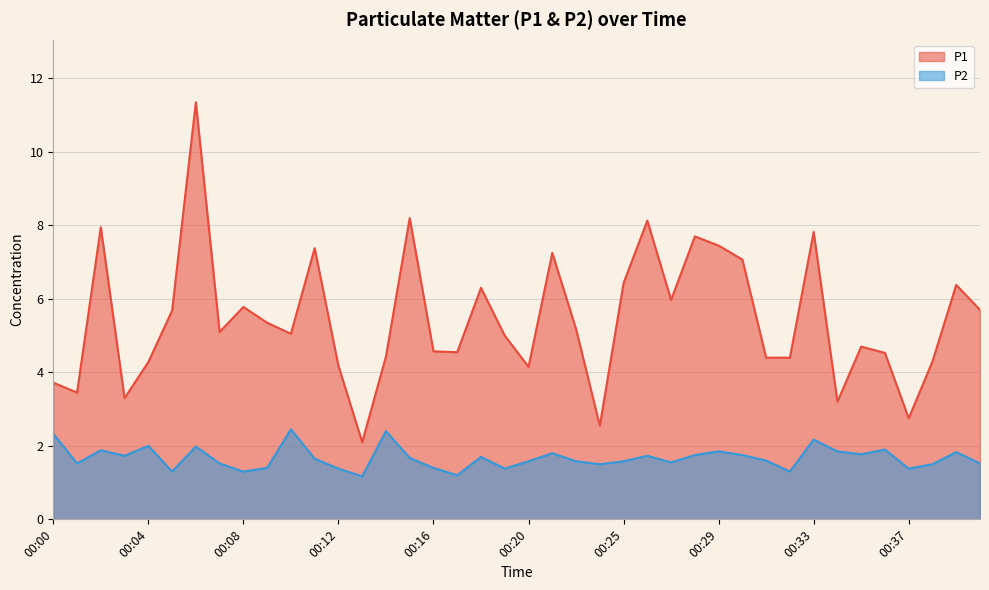

The P1 series shows 10.8 at 00:02. True or false?

False